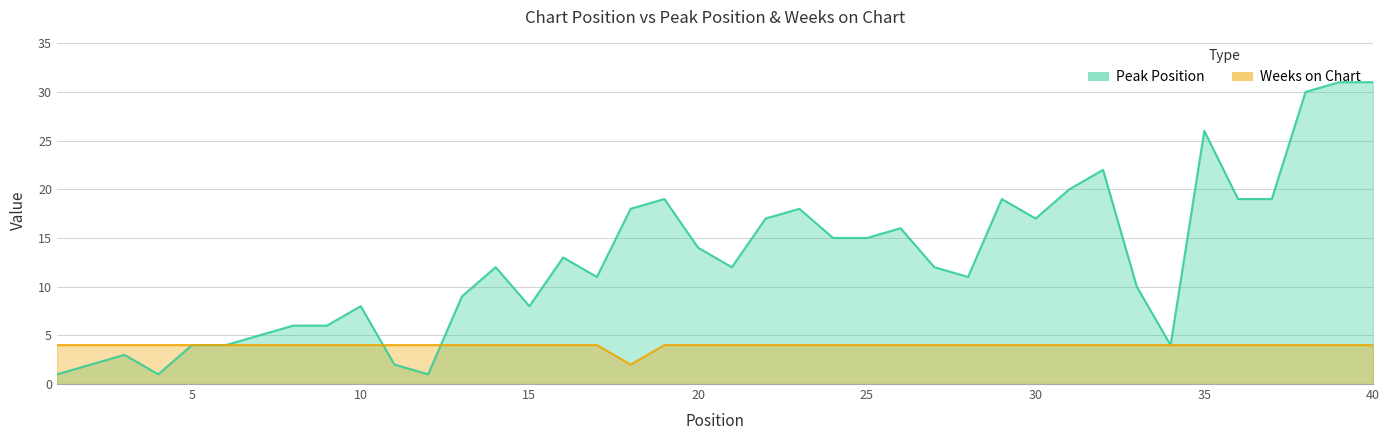

True or false: Weeks on Chart has more than 1 points higher than both neighbors.

False